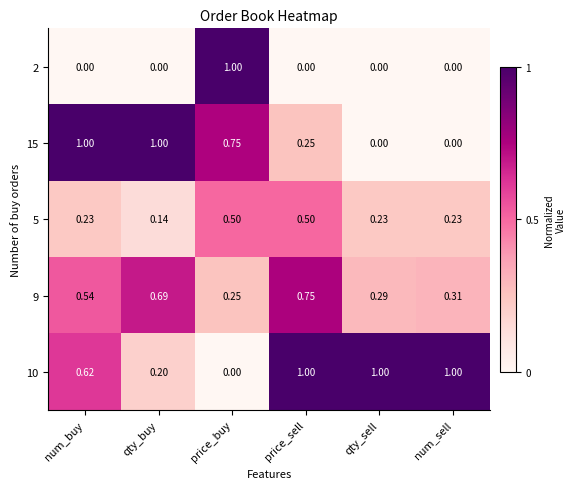

Rank the categories by 9 value from highest to lowest.

price_sell, qty_buy, num_buy, num_sell, qty_sell, price_buy